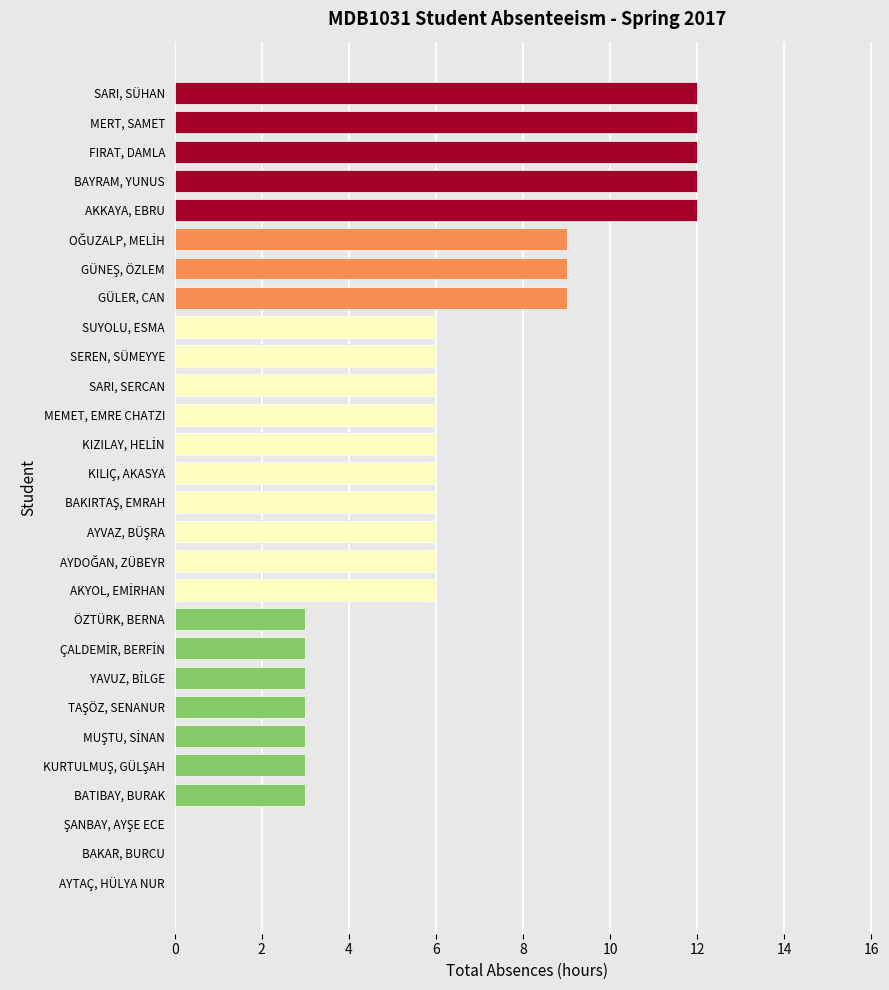

What is the sum of the values at FIRAT, DAMLA and SEREN, SÜMEYYE?

18